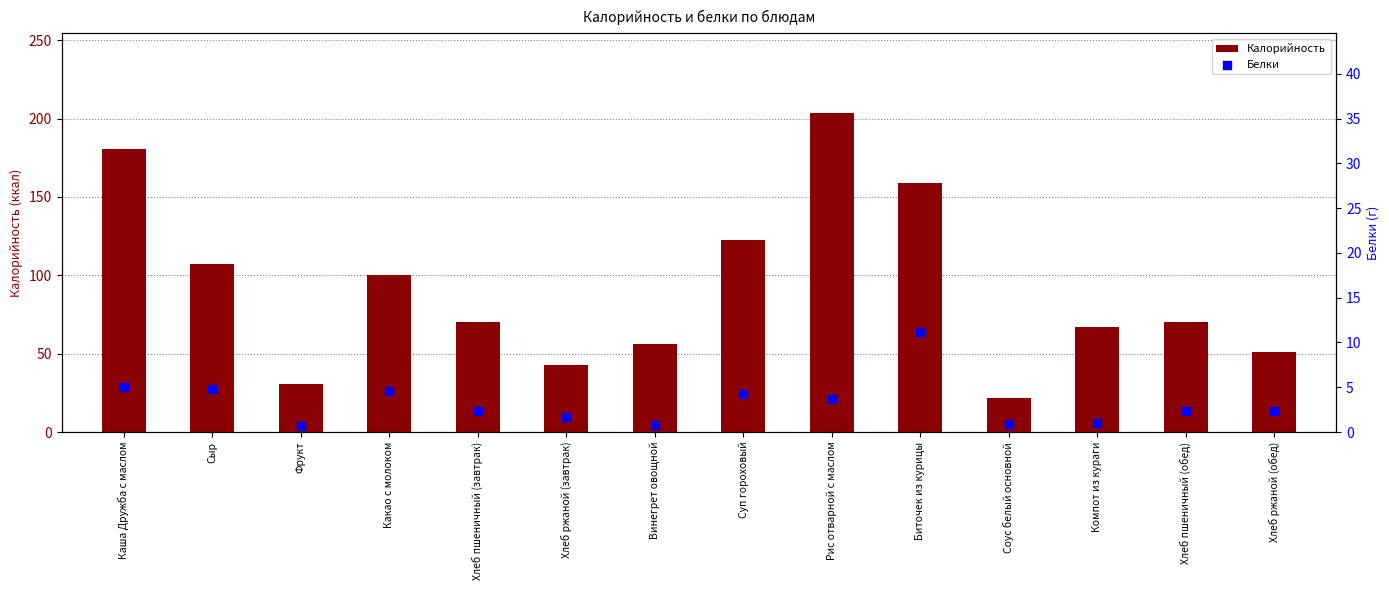

Which series has the largest Y range (max minus min)?

Калорийность